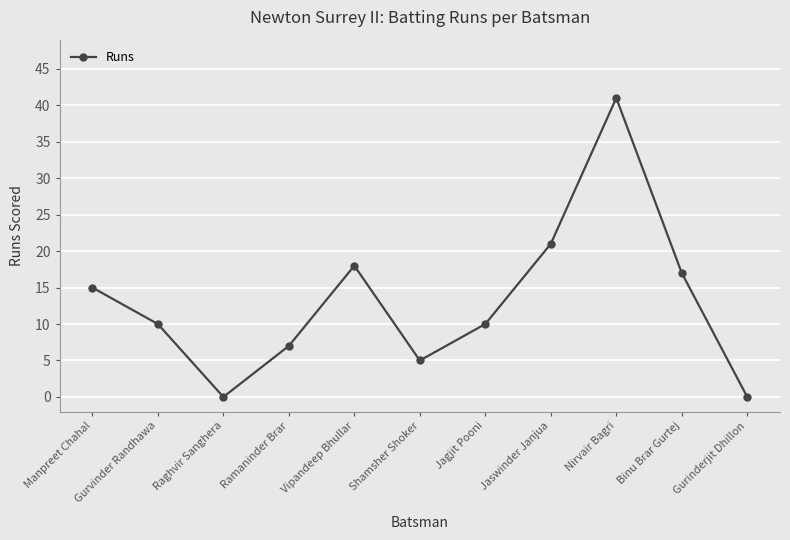

Is it true that the value at Jaswinder Janjua is 21?

True